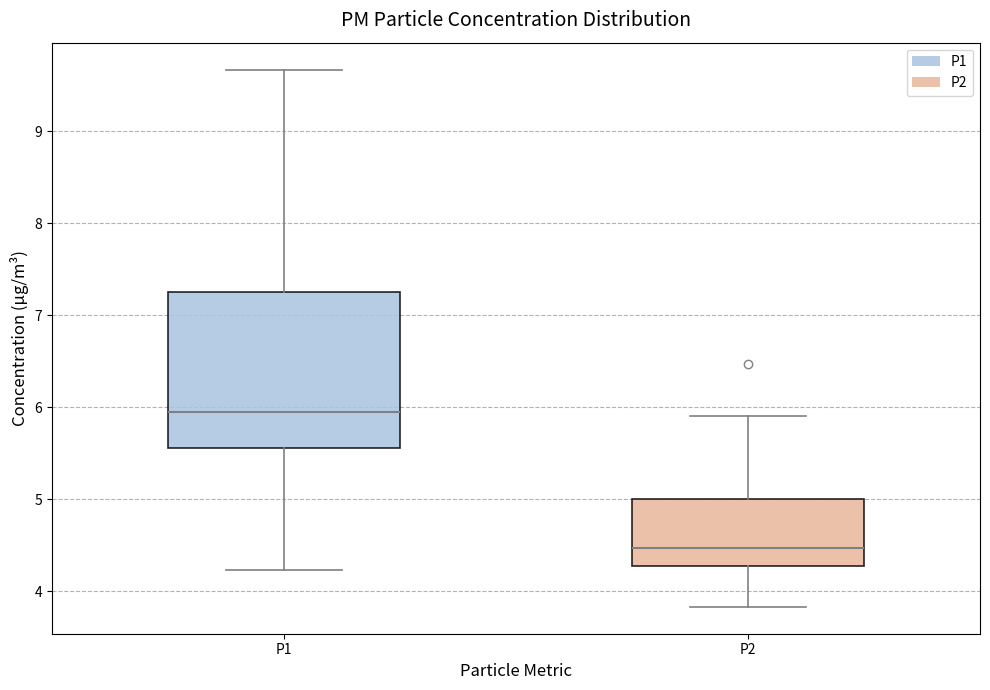

Where is the lower edge of the box for P2 on the y-axis? The values are not printed on the chart, so give them approximately, as read against the axis.

4.3